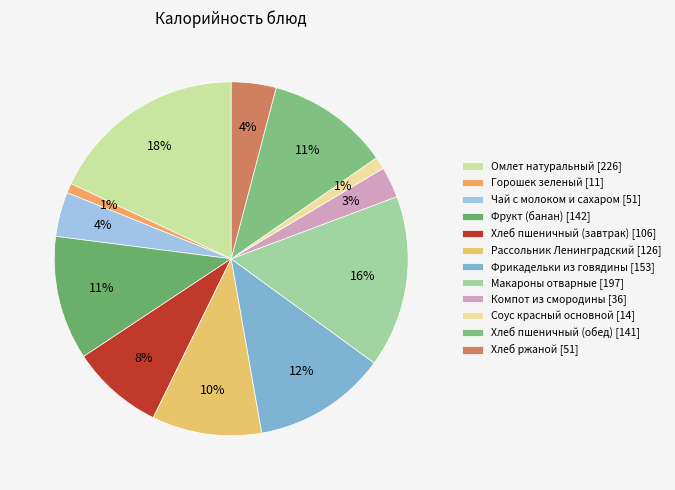

How many segments does this pie chart have?

12